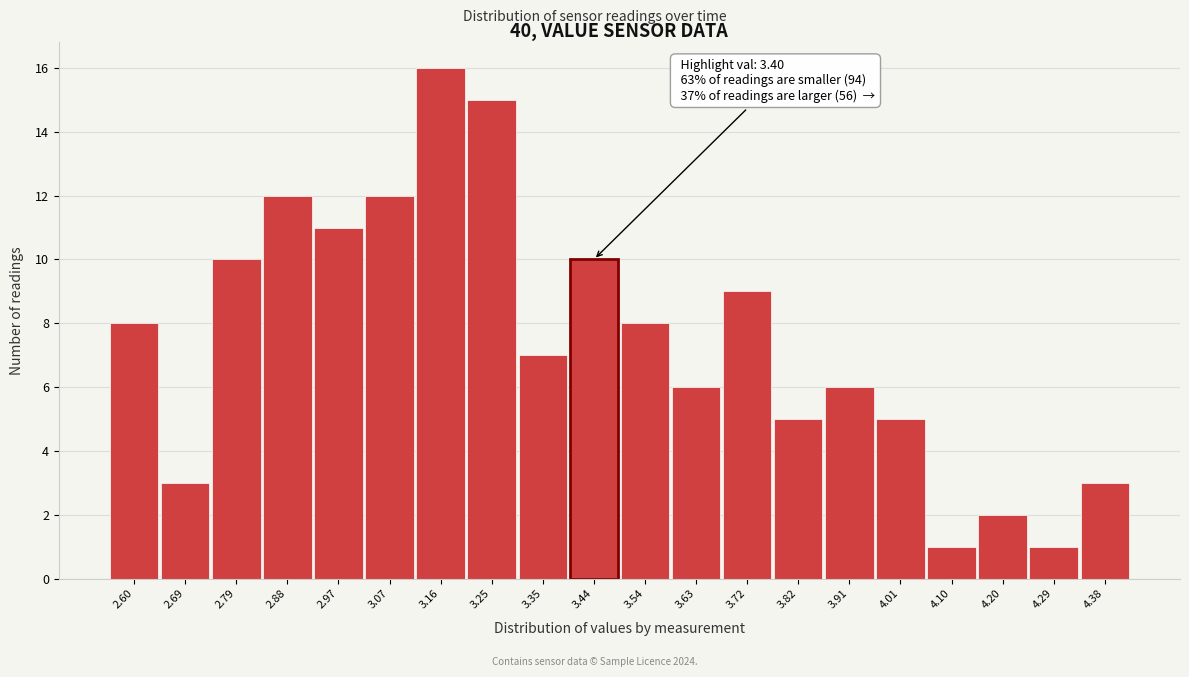

Over which range of the x-axis is the bar tallest?

3.114 to 3.208